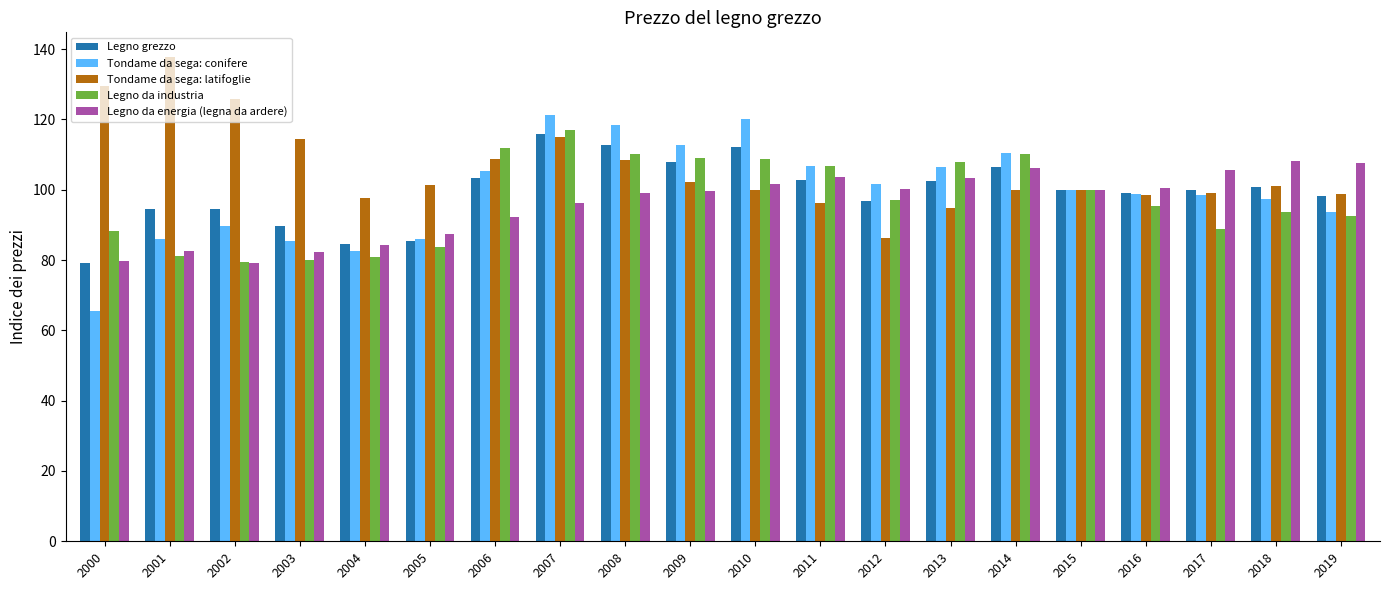

Which series has the largest range (max minus min)?

Tondame da sega: conifere